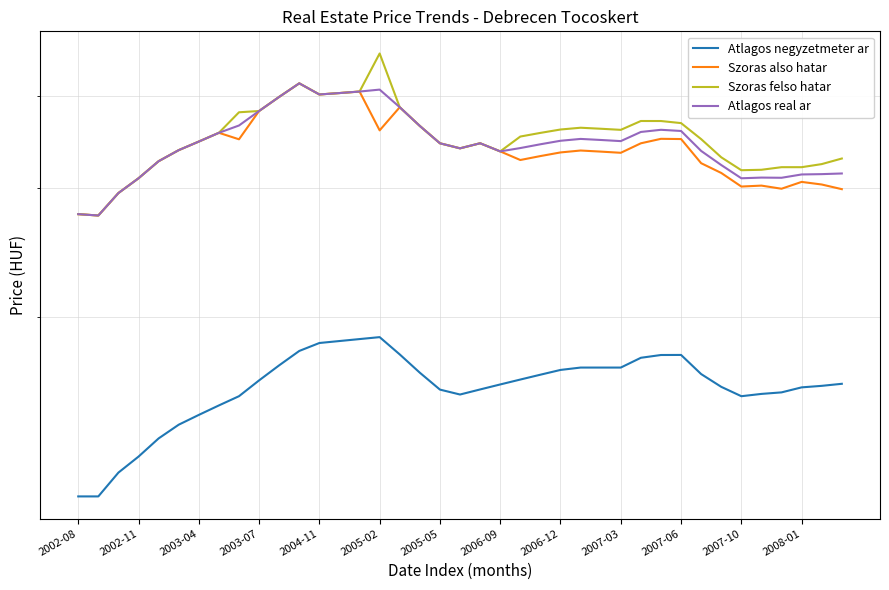

Where is Szoras felso hatar nearest to the value 366110?

2007-06